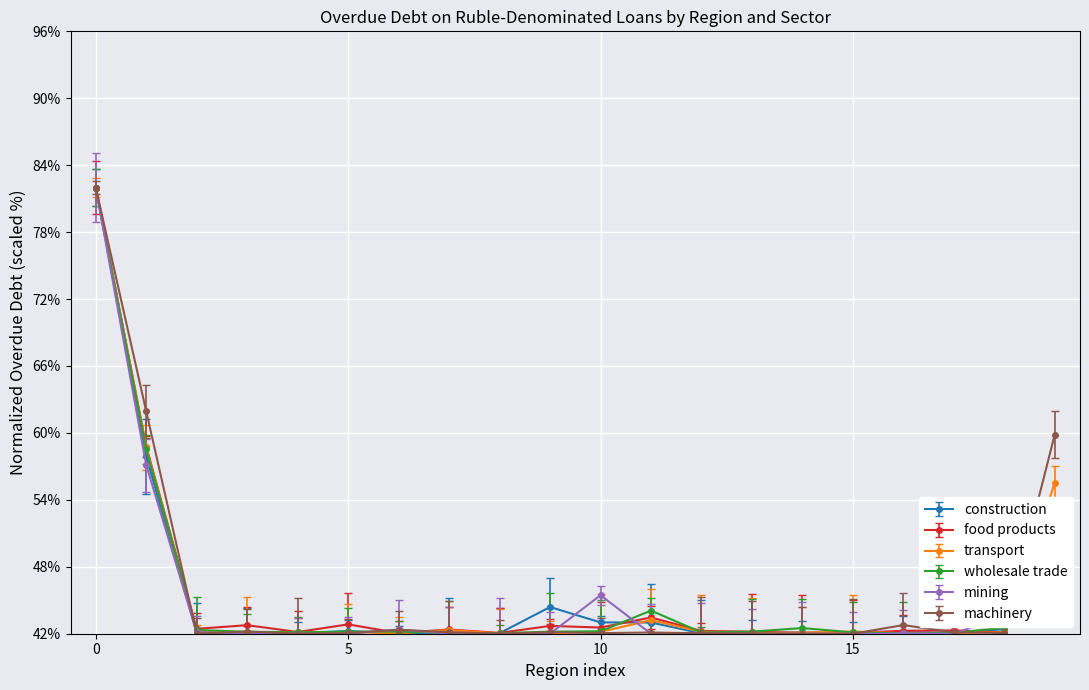

What is the highest value of the wholesale trade series?

82.0